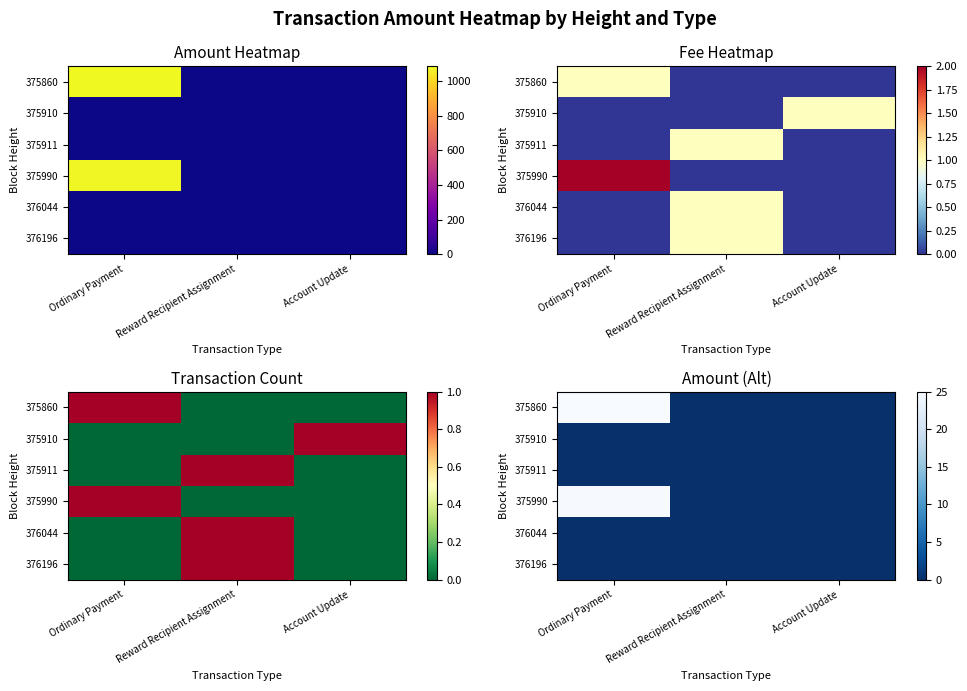

Count the number of data series in this chart.

6